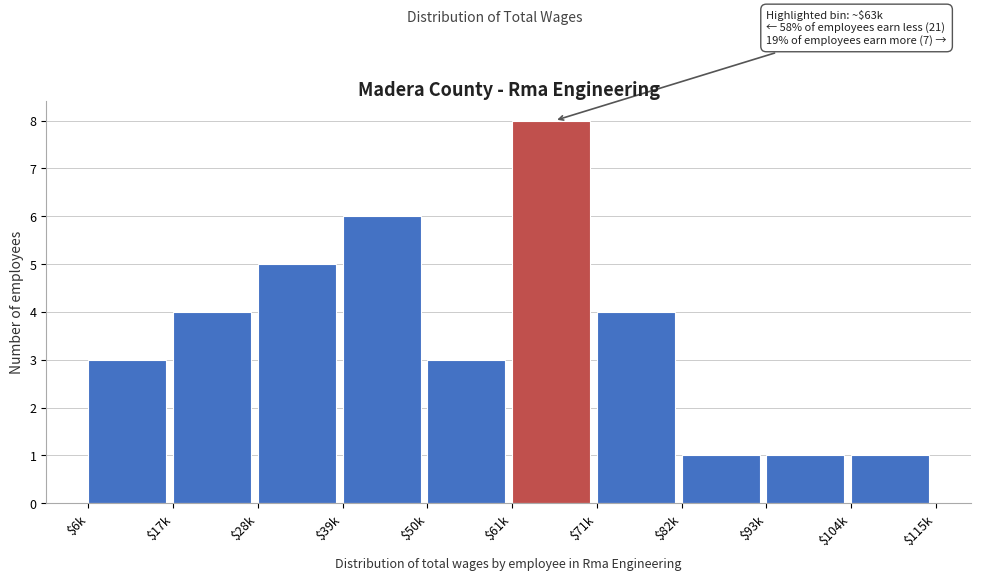

Reading right to left, transcribe all the data shown in this chart.

1	1	1	4	8	3	6	5	4	3